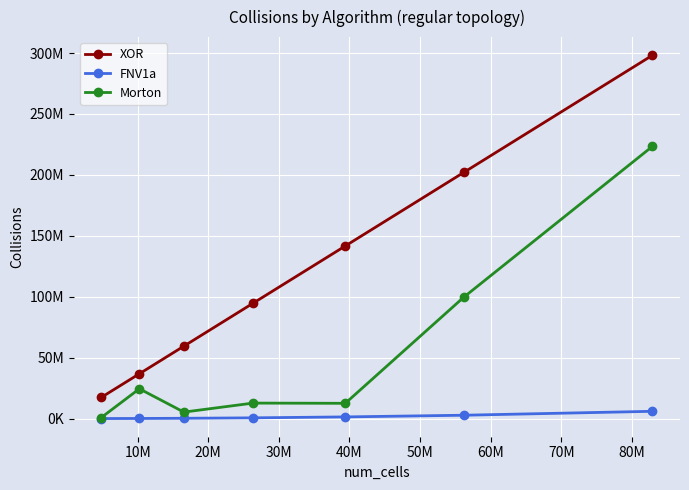

Which series has the widest spread of values?

XOR